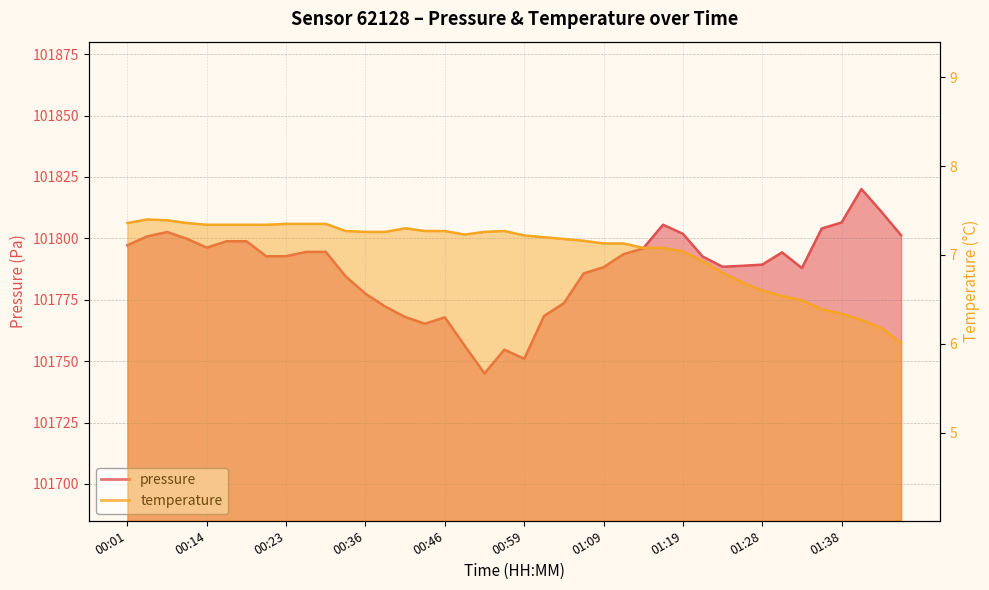

Is it true that pressure equals 153203.8 at 00:44?

False